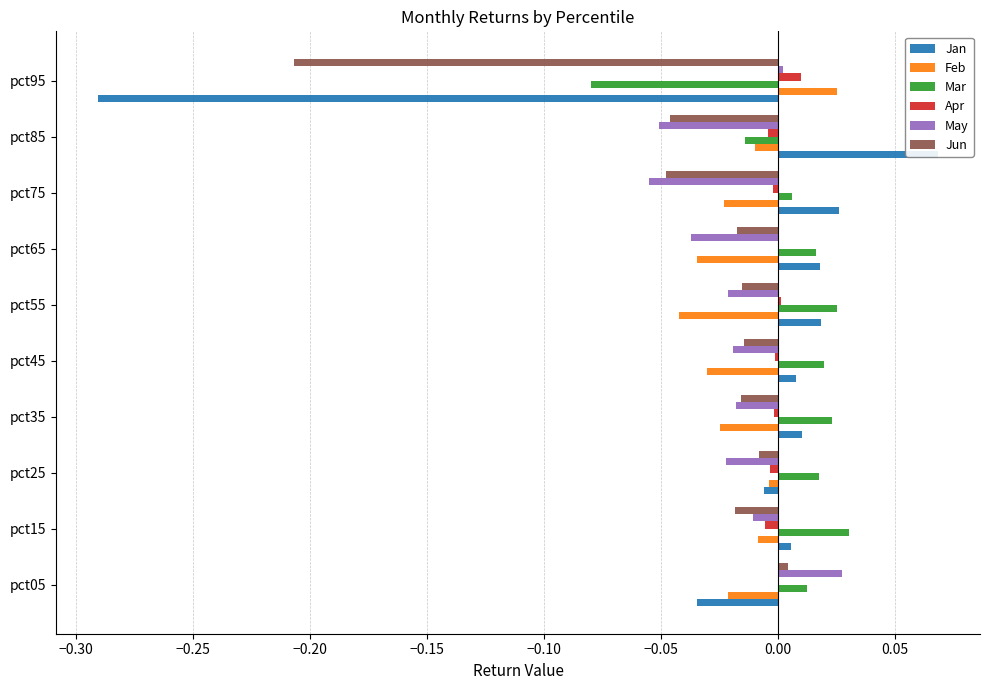

What is the minimum value shown in the chart?

-0.3